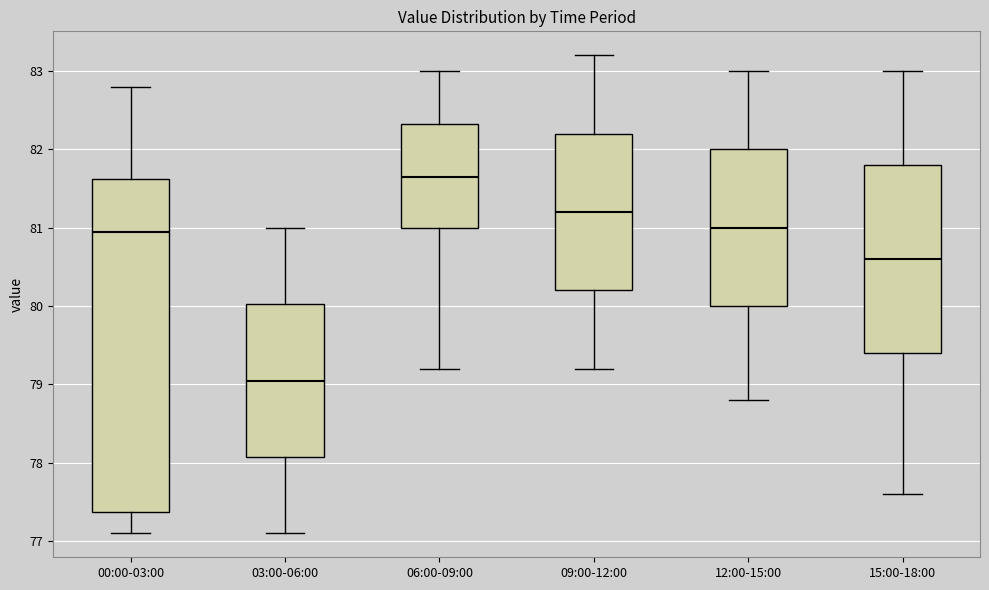

Where does the lower whisker of the box for 15:00-18:00 end on the y-axis? The values are not printed on the chart, so give them approximately, as read against the axis.

77.6